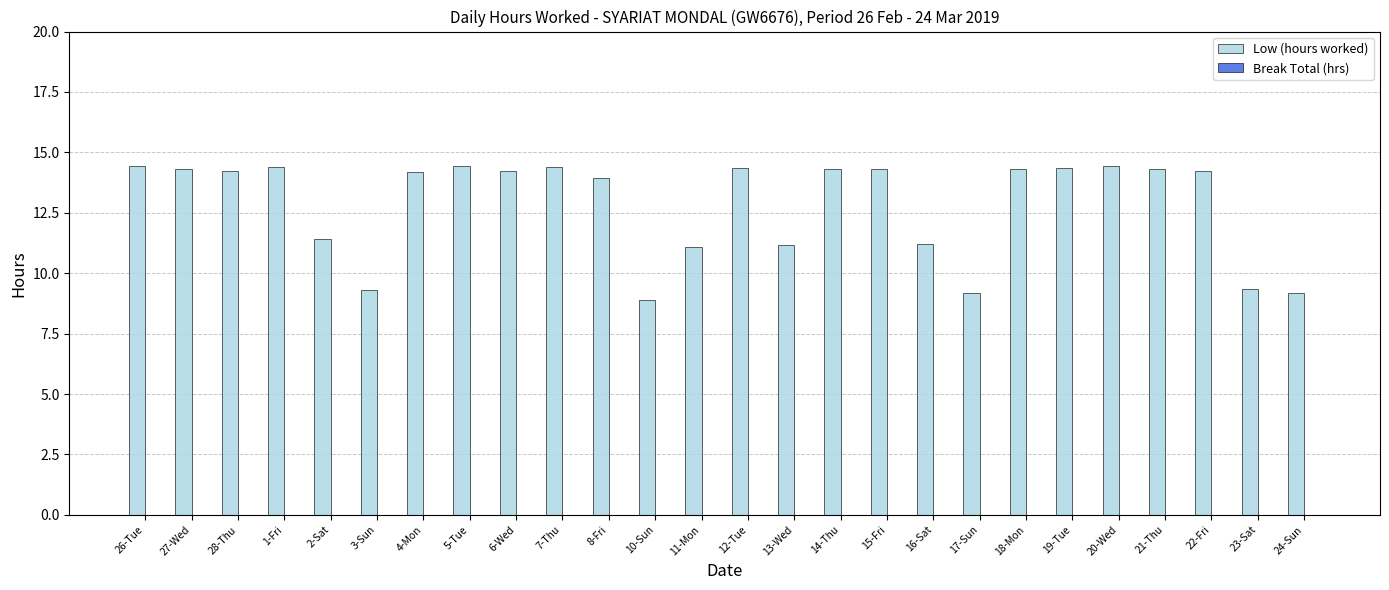

Are the bars grouped side by side (vs. stacked)?

No